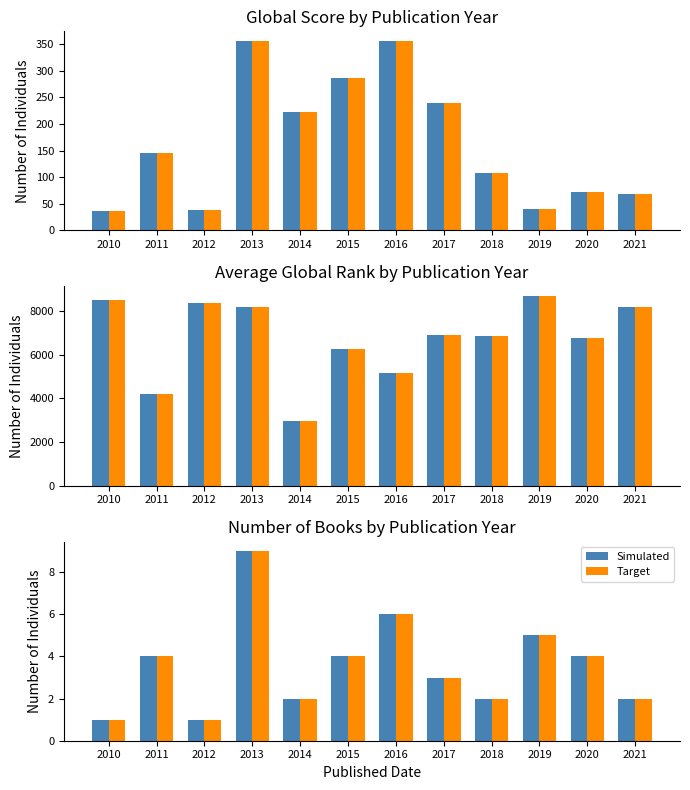

What is the average value of the Simulated series?

4